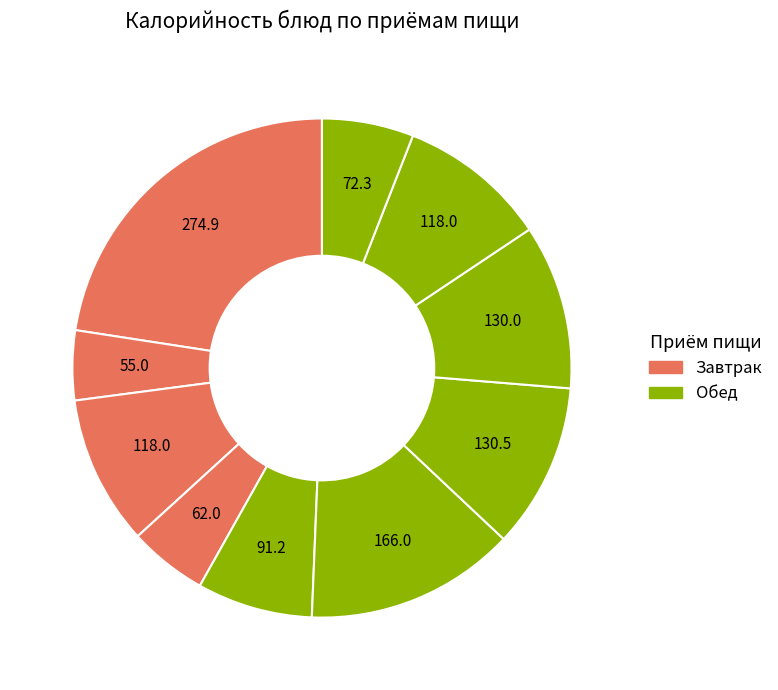

How many slices are in this pie chart?

10